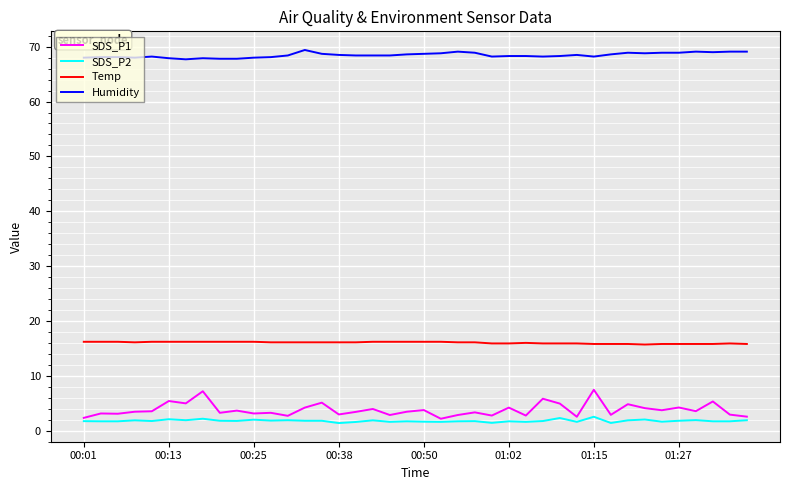

True or false: Humidity and SDS_P1 cross at least once.

False